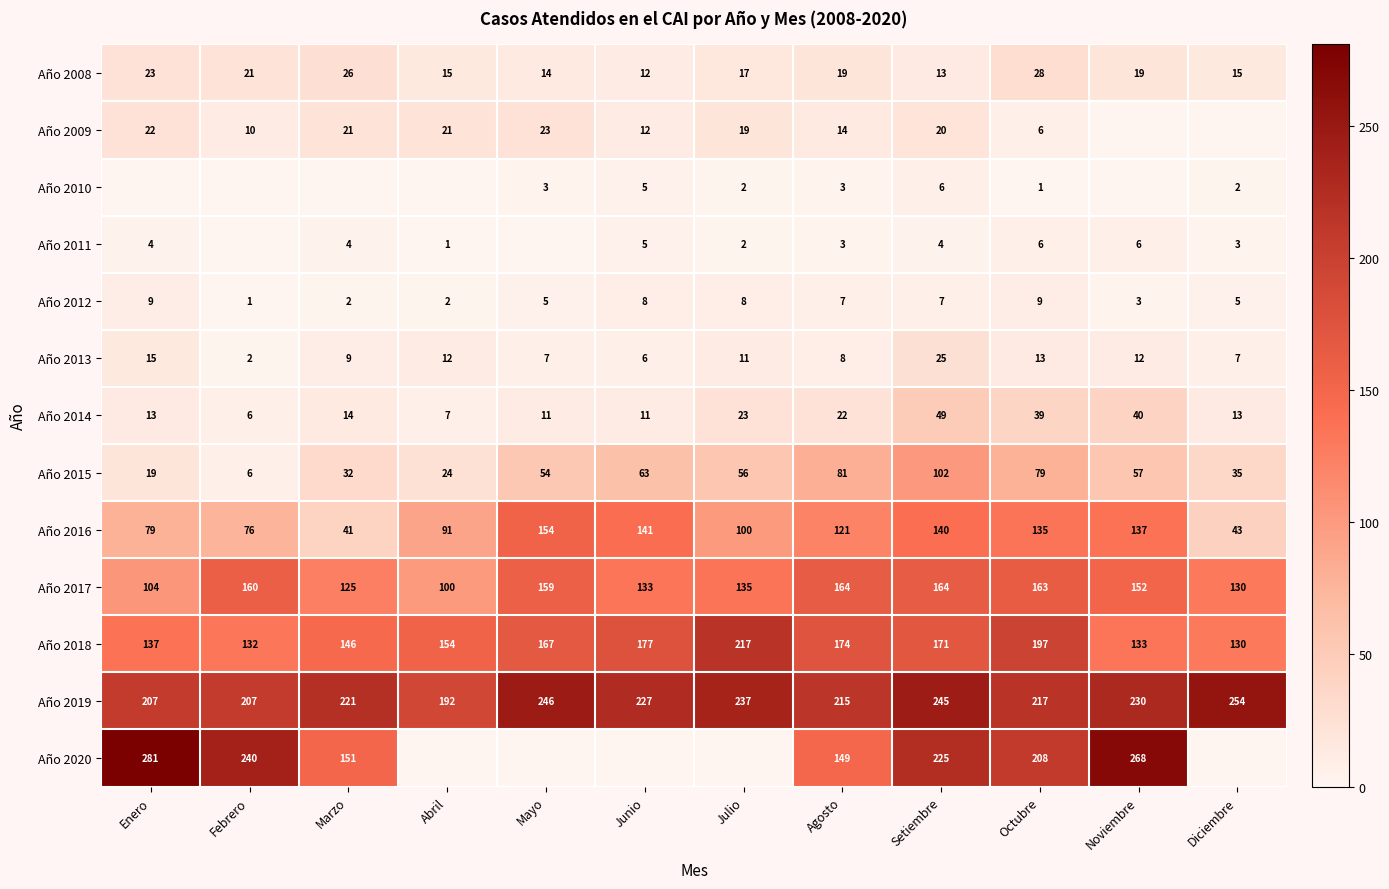

What is the average value of the Año 2012 series?

6